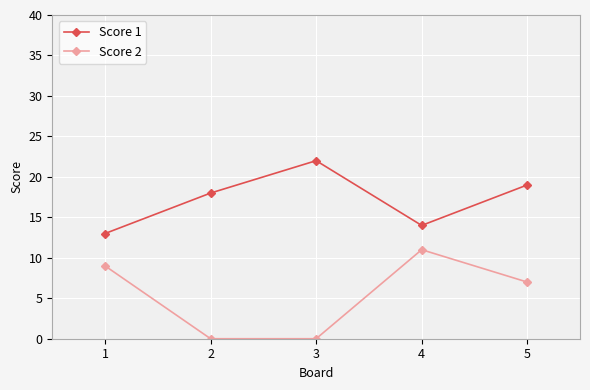

Which series has the largest total across all categories?

Score 1